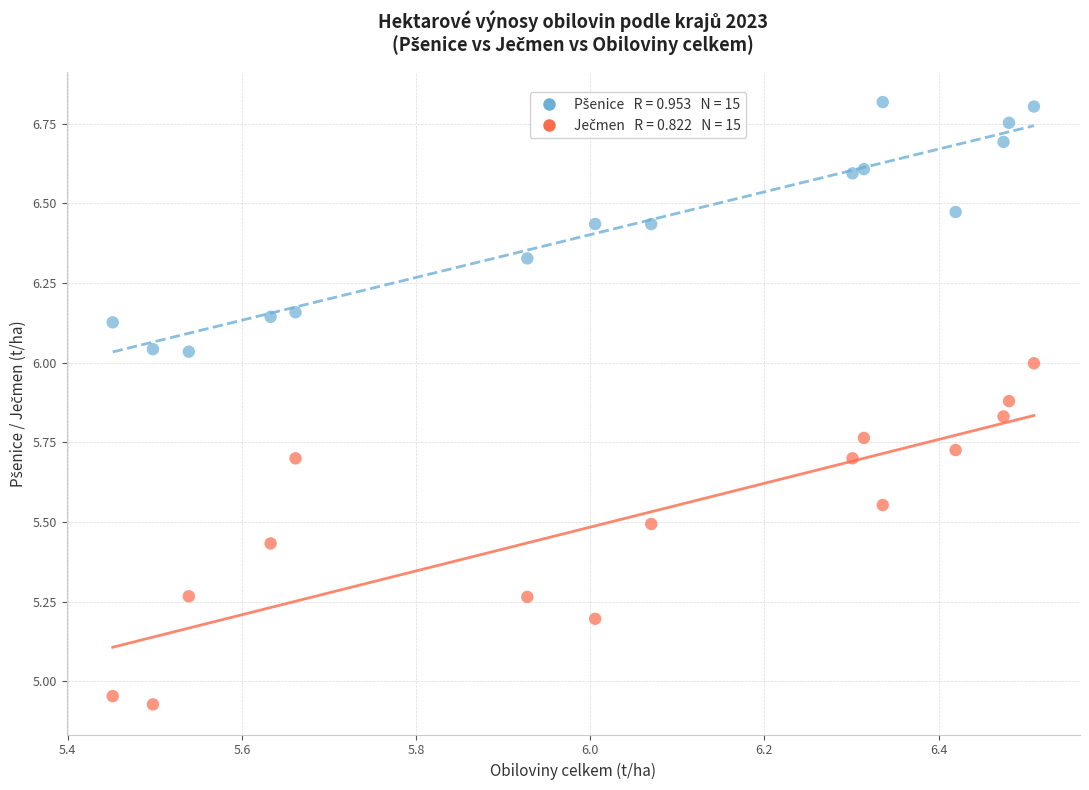

Across all data points, what is the range of Y values (max minus min)?

1.9